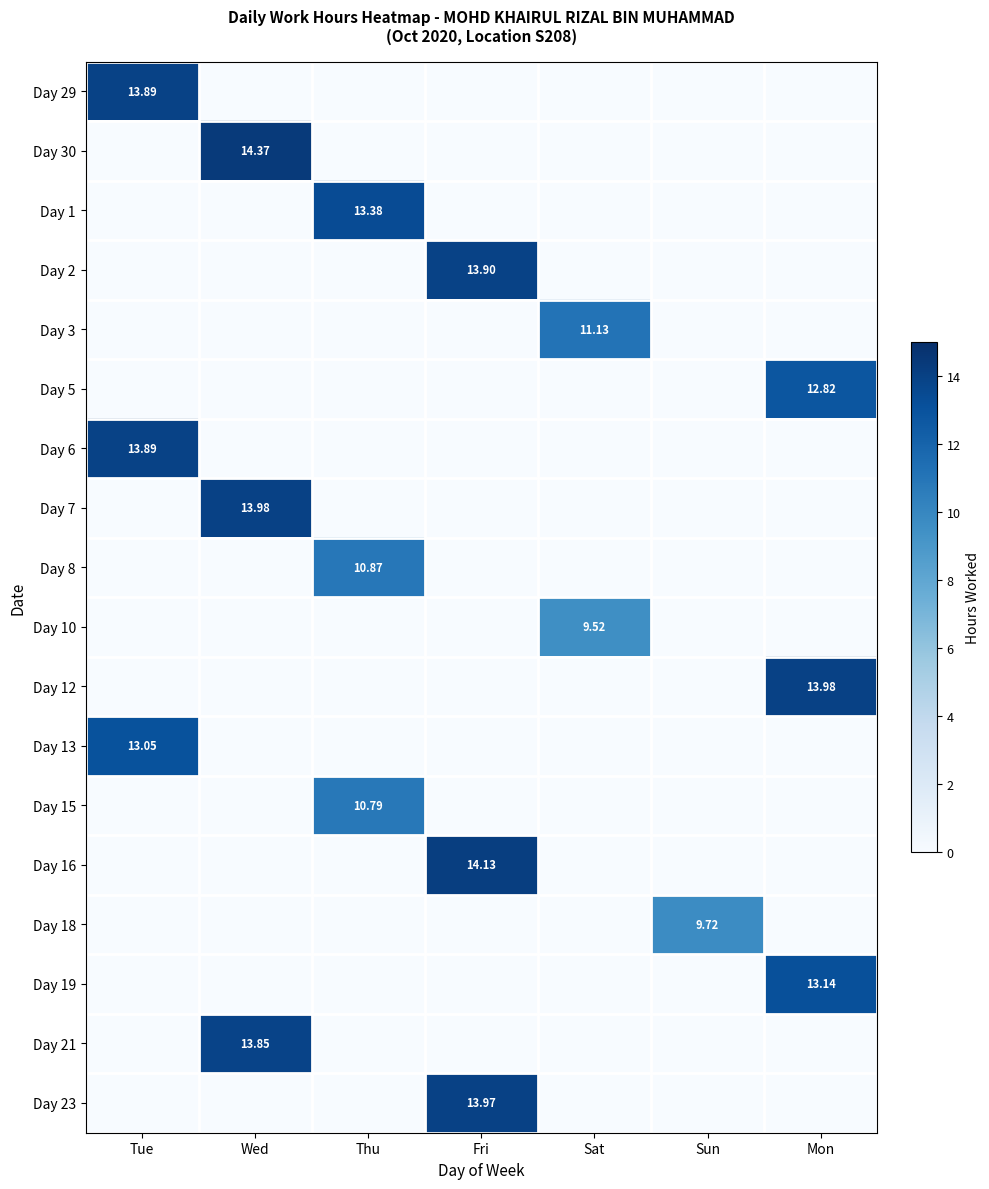

What is the difference between the maximum and minimum values in the Day 15 series?

10.8